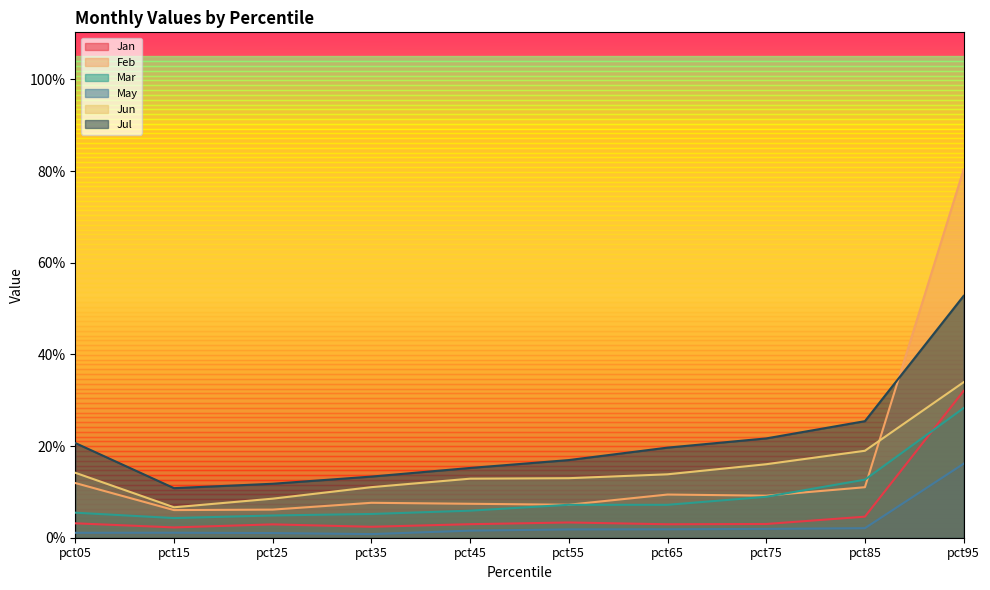

True or false: Jun and May intersect in this chart.

False